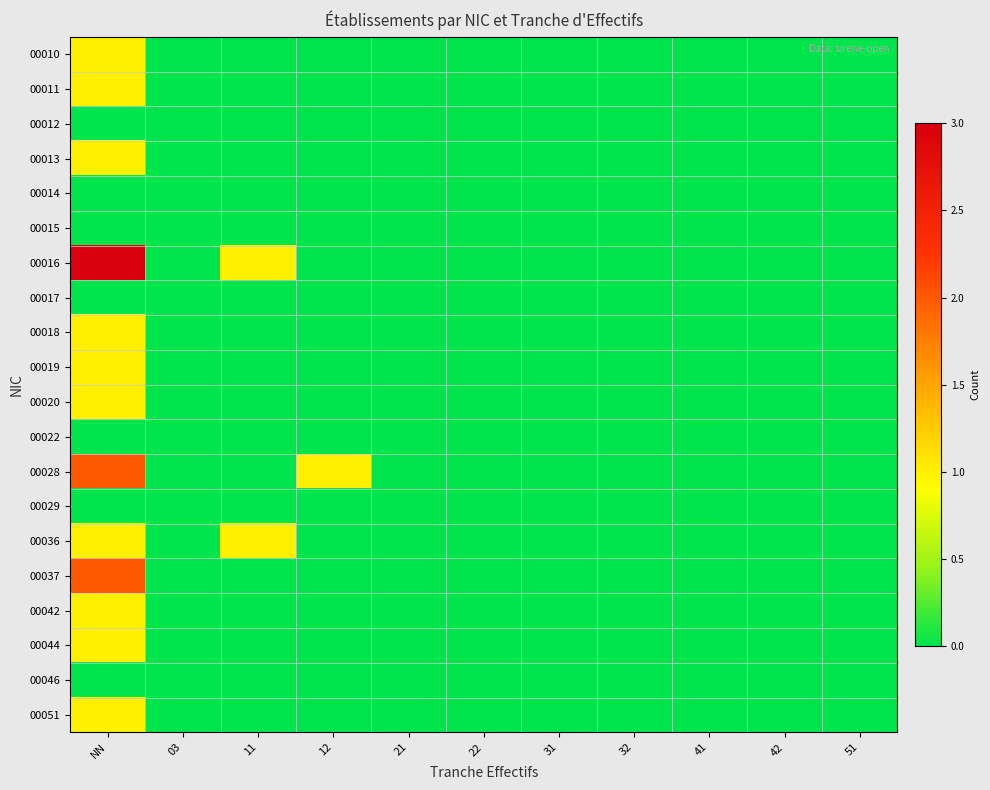

Reading left to right, list all the values displayed in this chart.

00010: NN=1	03=0	11=0	12=0	21=0	22=0	31=0	32=0	41=0	42=0	51=0
00011: NN=1	03=0	11=0	12=0	21=0	22=0	31=0	32=0	41=0	42=0	51=0
00012: NN=0	03=0	11=0	12=0	21=0	22=0	31=0	32=0	41=0	42=0	51=0
00013: NN=1	03=0	11=0	12=0	21=0	22=0	31=0	32=0	41=0	42=0	51=0
00014: NN=0	03=0	11=0	12=0	21=0	22=0	31=0	32=0	41=0	42=0	51=0
00015: NN=0	03=0	11=0	12=0	21=0	22=0	31=0	32=0	41=0	42=0	51=0
00016: NN=3	03=0	11=1	12=0	21=0	22=0	31=0	32=0	41=0	42=0	51=0
00017: NN=0	03=0	11=0	12=0	21=0	22=0	31=0	32=0	41=0	42=0	51=0
00018: NN=1	03=0	11=0	12=0	21=0	22=0	31=0	32=0	41=0	42=0	51=0
00019: NN=1	03=0	11=0	12=0	21=0	22=0	31=0	32=0	41=0	42=0	51=0
00020: NN=1	03=0	11=0	12=0	21=0	22=0	31=0	32=0	41=0	42=0	51=0
00022: NN=0	03=0	11=0	12=0	21=0	22=0	31=0	32=0	41=0	42=0	51=0
00028: NN=2	03=0	11=0	12=1	21=0	22=0	31=0	32=0	41=0	42=0	51=0
00029: NN=0	03=0	11=0	12=0	21=0	22=0	31=0	32=0	41=0	42=0	51=0
00036: NN=1	03=0	11=1	12=0	21=0	22=0	31=0	32=0	41=0	42=0	51=0
00037: NN=2	03=0	11=0	12=0	21=0	22=0	31=0	32=0	41=0	42=0	51=0
00042: NN=1	03=0	11=0	12=0	21=0	22=0	31=0	32=0	41=0	42=0	51=0
00044: NN=1	03=0	11=0	12=0	21=0	22=0	31=0	32=0	41=0	42=0	51=0
00046: NN=0	03=0	11=0	12=0	21=0	22=0	31=0	32=0	41=0	42=0	51=0
00051: NN=1	03=0	11=0	12=0	21=0	22=0	31=0	32=0	41=0	42=0	51=0